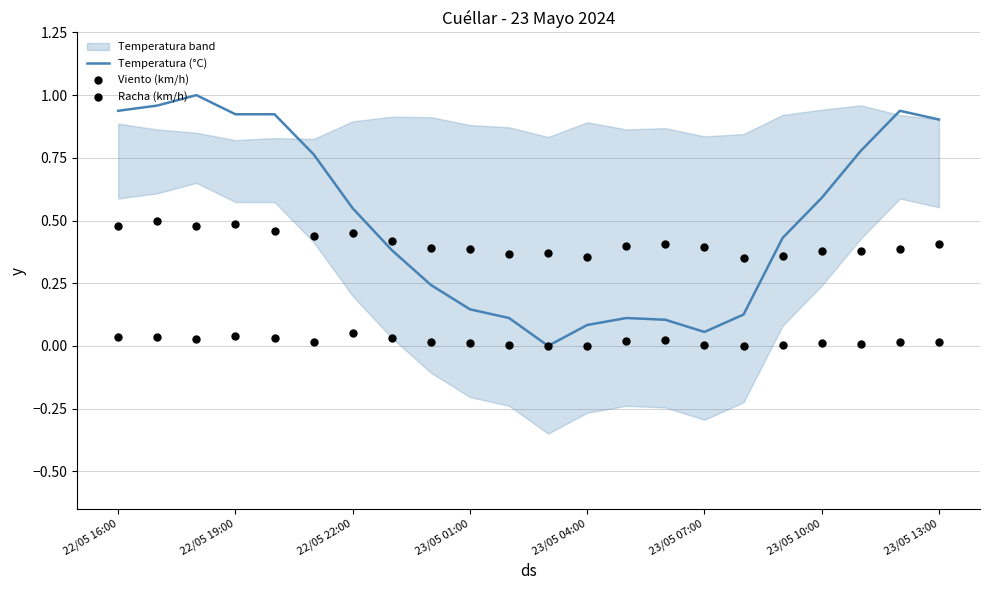

Which series reaches the maximum Y coordinate?

Temperatura (°C)